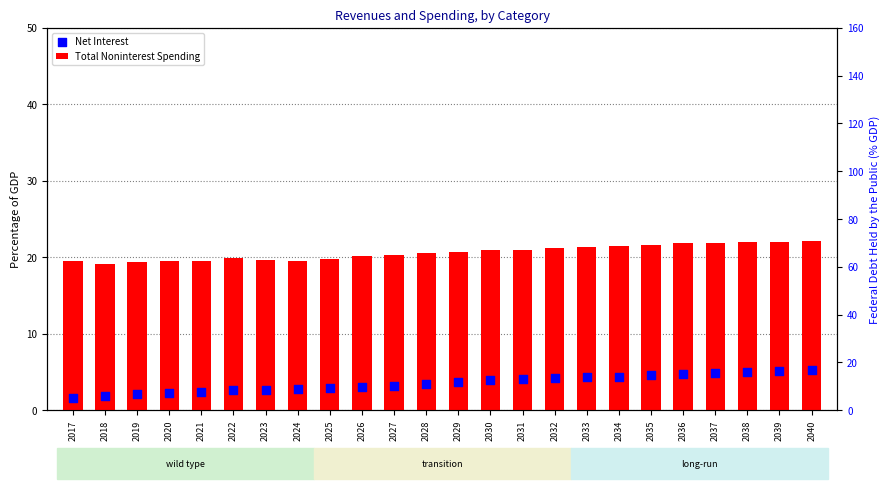

What is the total value across all series at 2028?

23.9